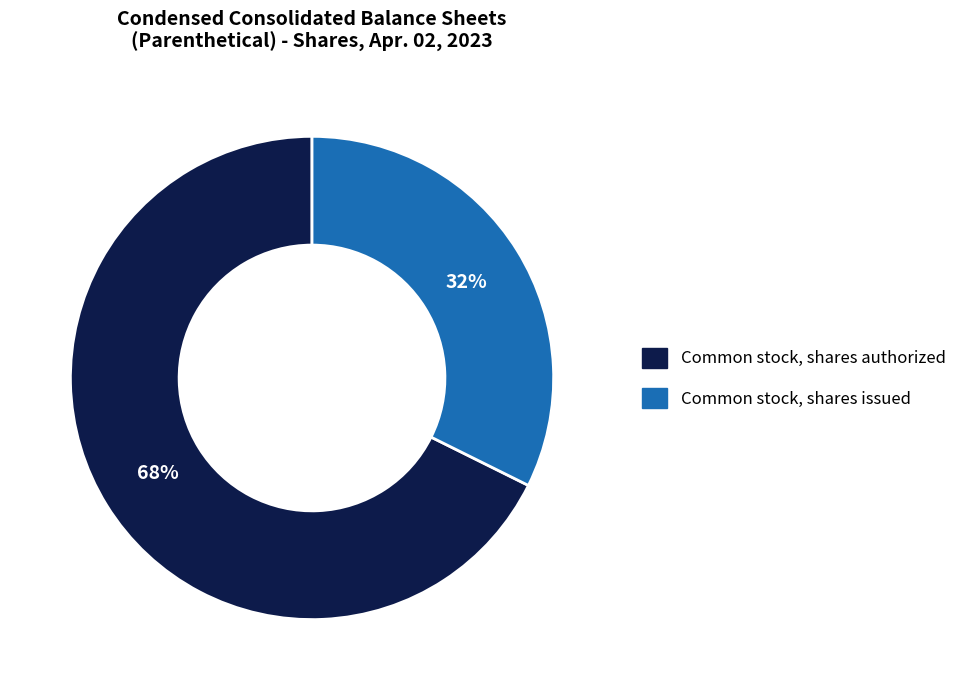

To the nearest percent, what is the average slice percentage?

50%